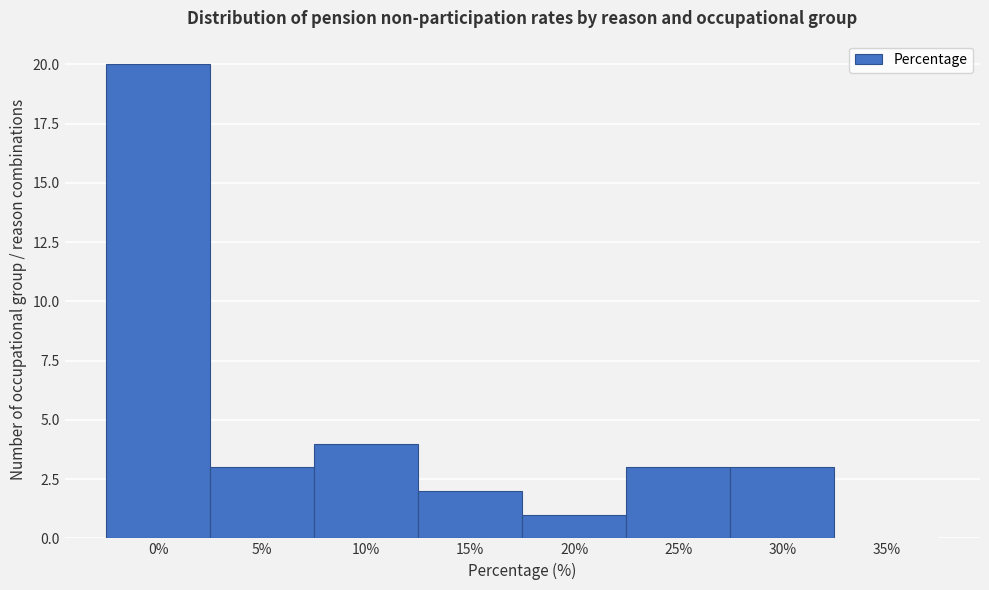

Reading left to right, transcribe all the data shown in this chart.

0%=20	5%=3	10%=4	15%=2	20%=1	25%=3	30%=3	35%=0